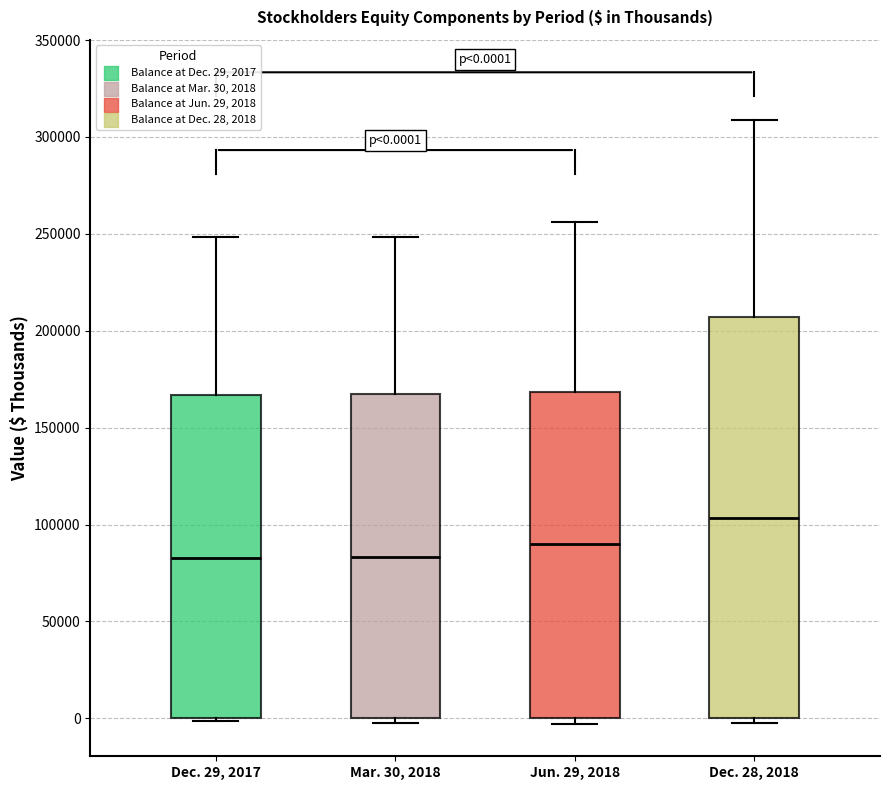

Which box is the tallest, from its lower edge to its upper edge?

Dec. 28, 2018